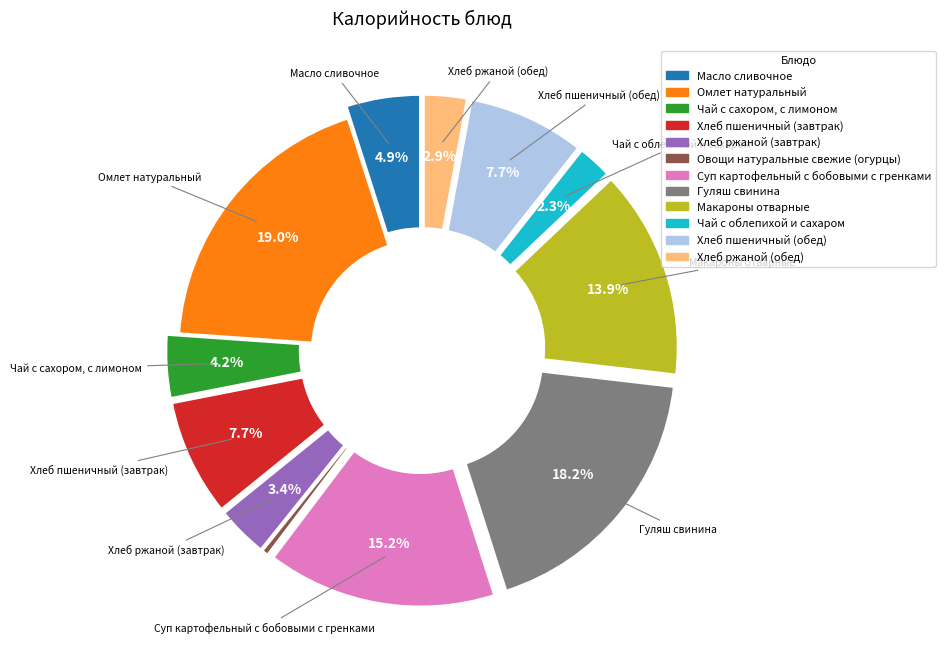

Does Чай с сахором, с лимоном account for over 50% of the chart?

No